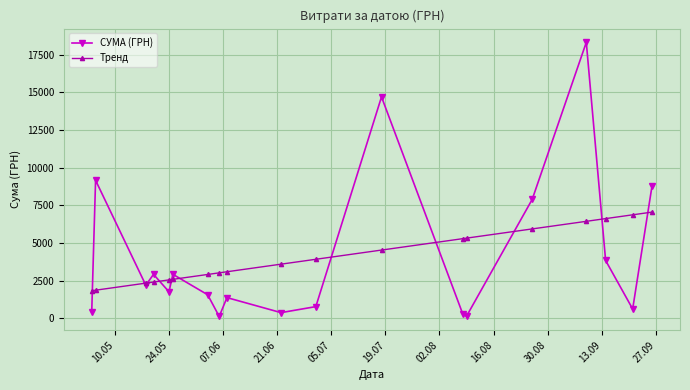

In СУМА (ГРН), how many points are higher than both neighbors (excluding endpoints)?

6